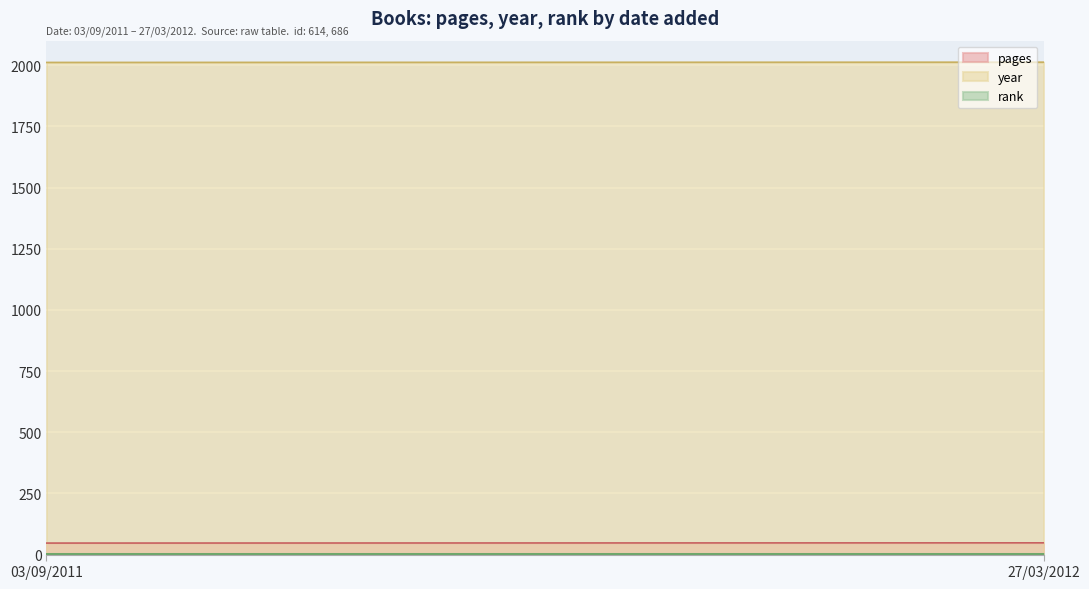

What are all the series names shown in the legend?

pages, year, rank